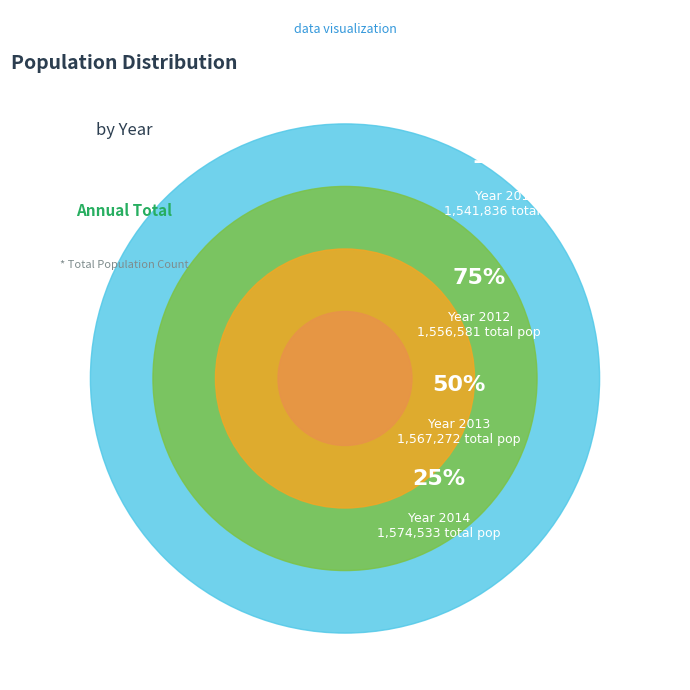

True or false: 2011-6 accounts for 1% of the total.

False